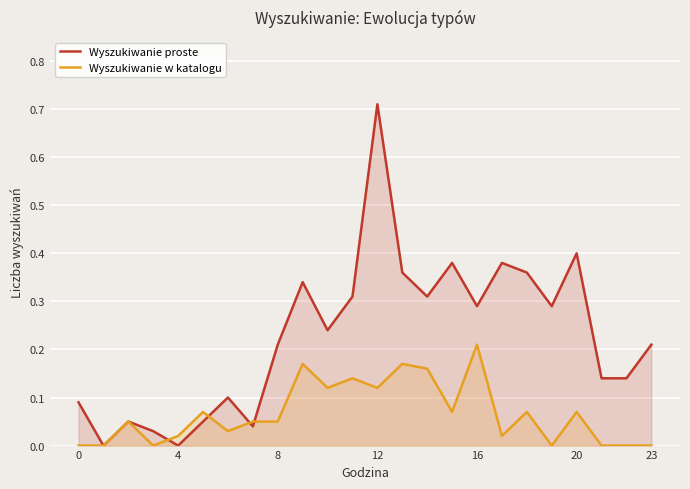

List the series in order of their peak value, lowest first.

Wyszukiwanie w katalogu, Wyszukiwanie proste